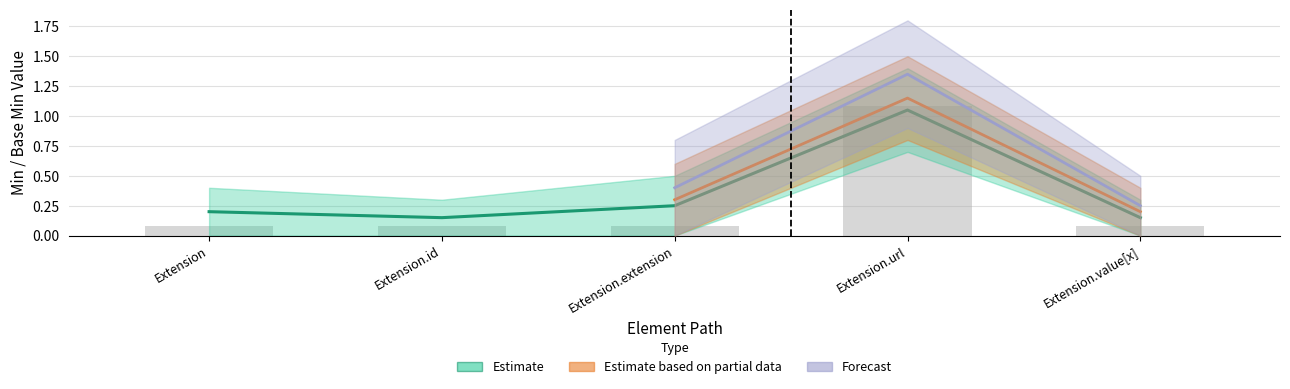

Where is the data nearest to the value 0?

Extension